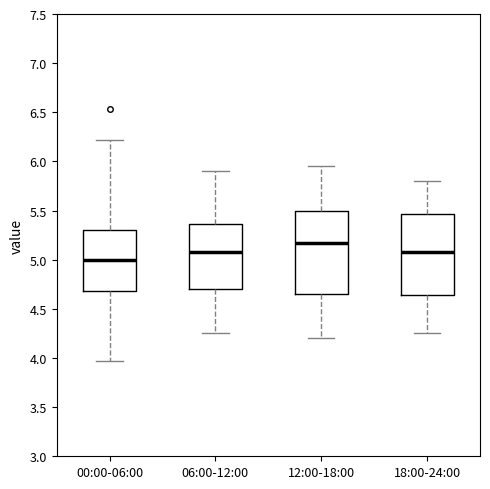

Reading left to right, read every box against the y-axis: the position of its median line, the range the box covers, and the ends of its whiskers. The values are not printed on the chart, so give them approximately, as read against the axis.

00:00-06:00: median 5.00, box 4.70 to 5.30, whiskers 3.95 to 6.20
06:00-12:00: median 5.10, box 4.70 to 5.35, whiskers 4.25 to 5.90
12:00-18:00: median 5.20, box 4.65 to 5.50, whiskers 4.20 to 5.95
18:00-24:00: median 5.10, box 4.65 to 5.45, whiskers 4.25 to 5.80